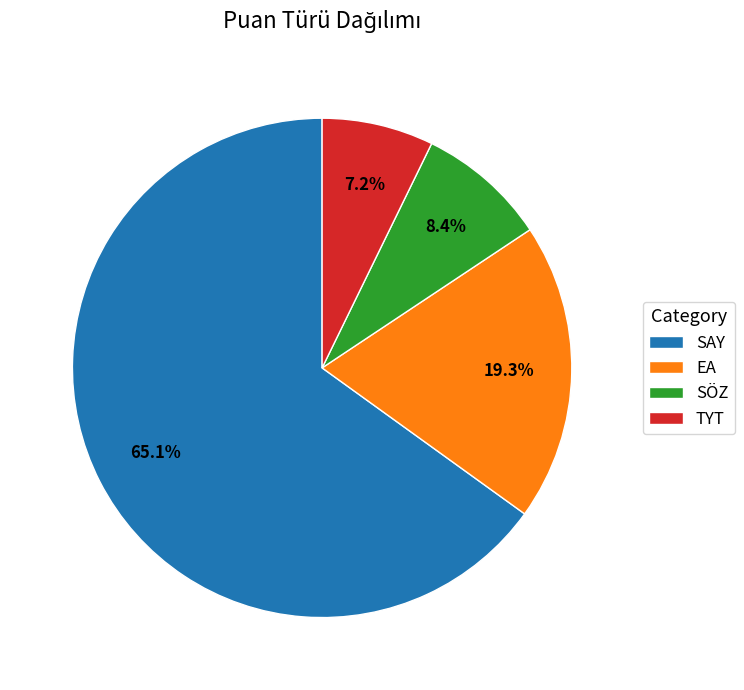

Does EA represent more than half of the total?

No